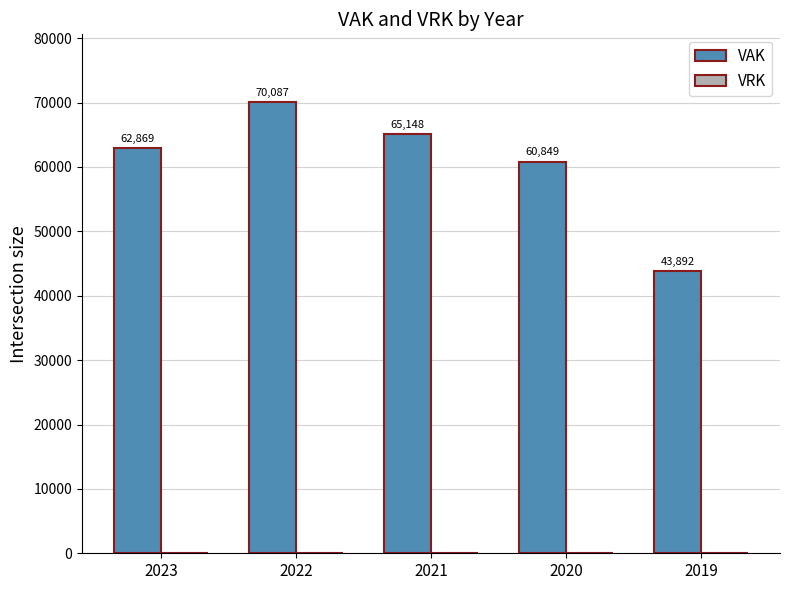

Approximately how many times larger is the value at 2023 compared to 2019?

1.4